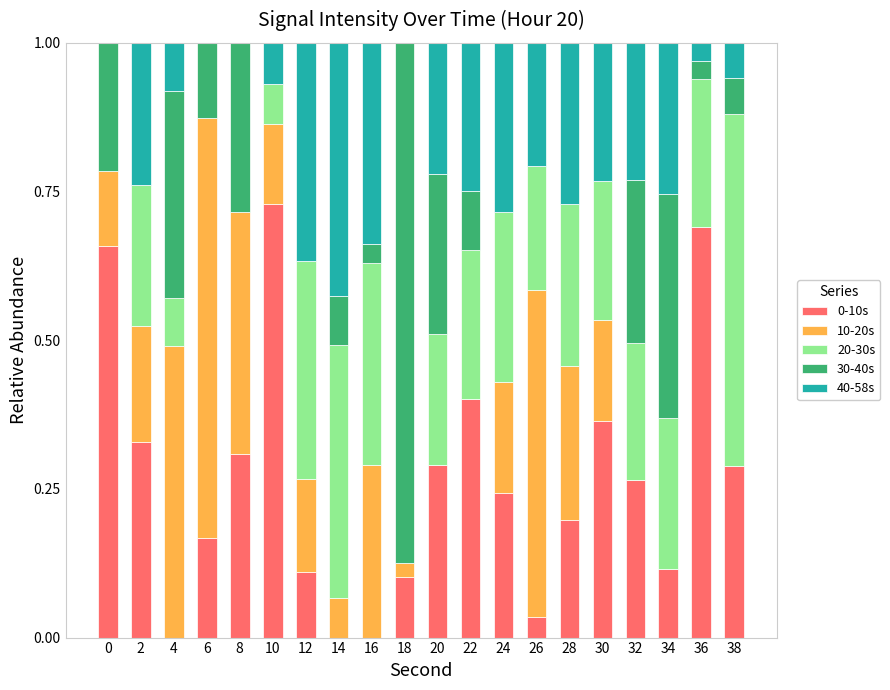

What is the total value across all series at 38?

1.0